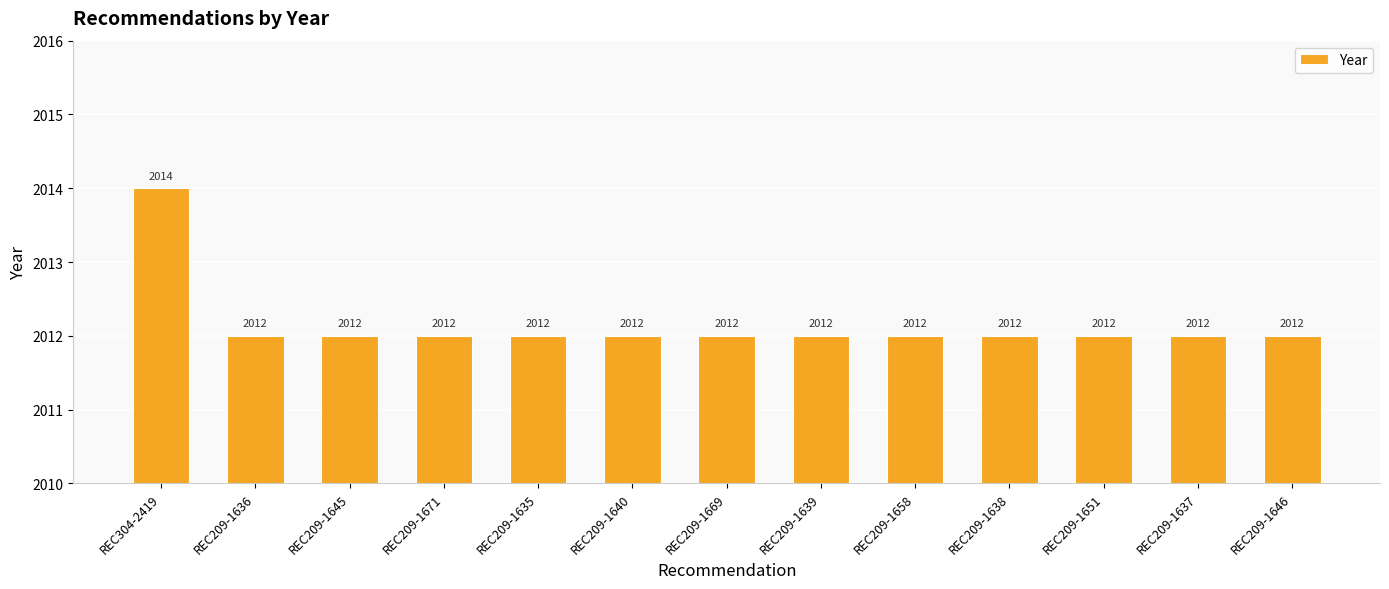

What is the sum of all values?

26158